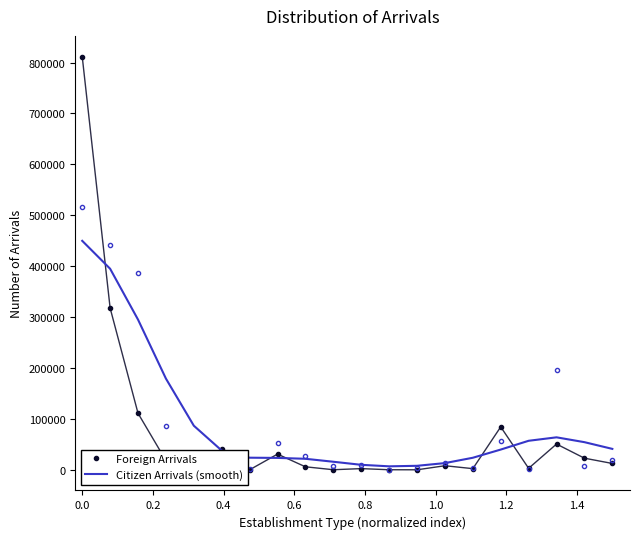

What is the maximum value for Citizen Arrivals (smooth)?

449852